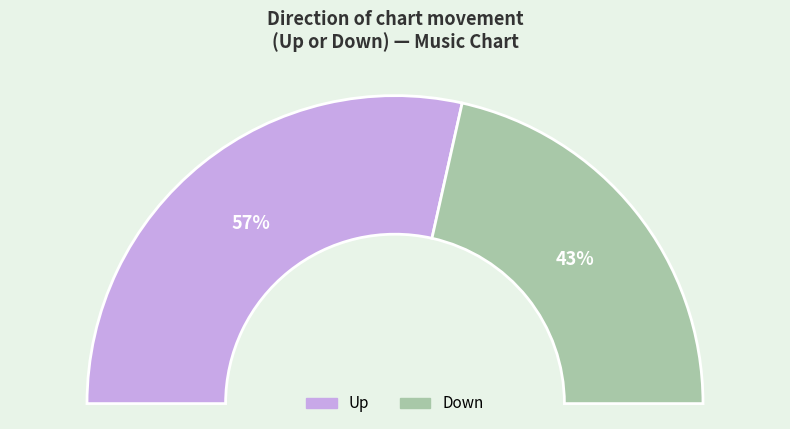

The up slice represents 67% of the pie. True or false?

False